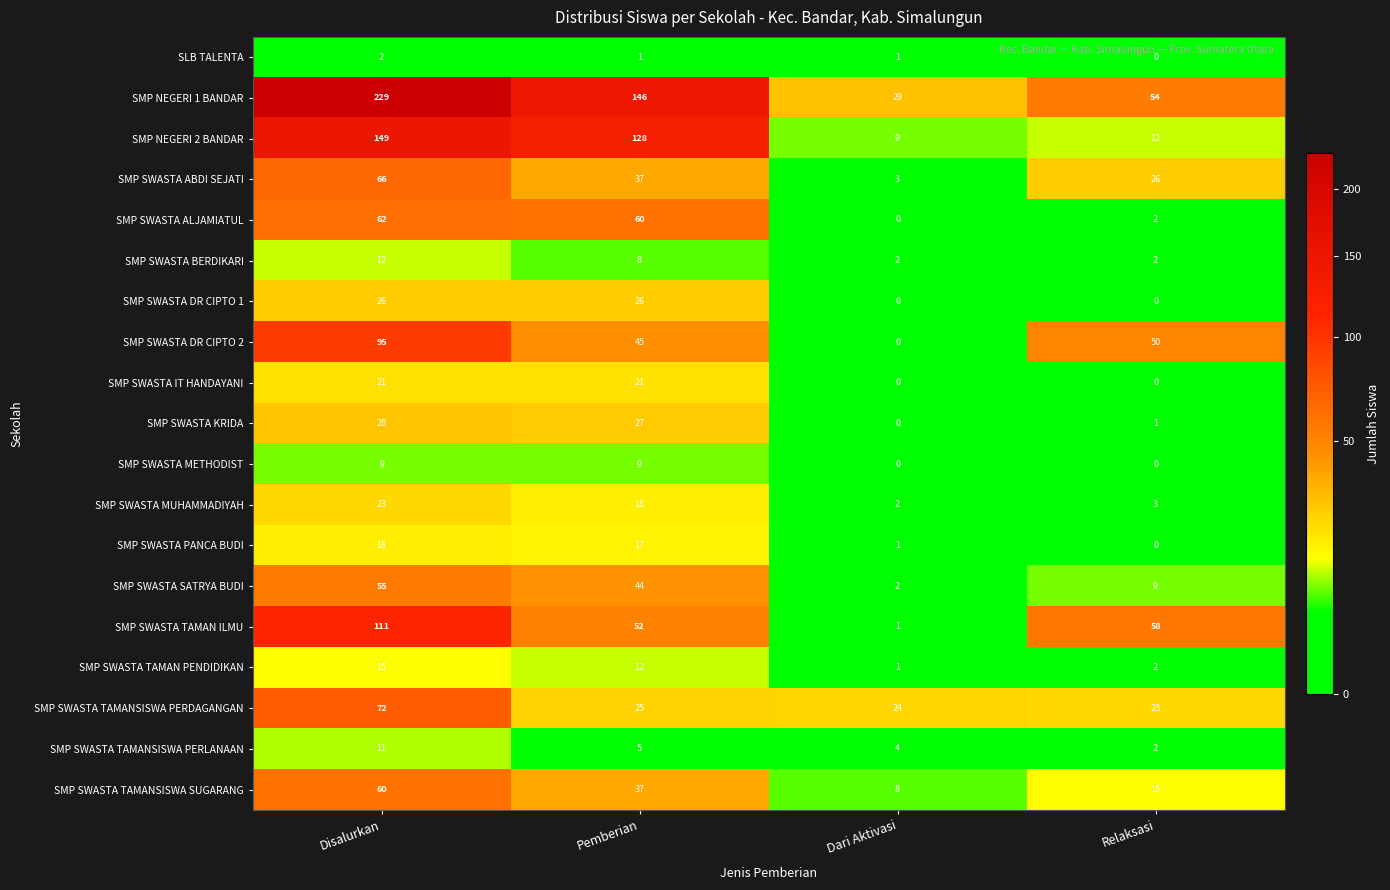

Which series changed the most between Disalurkan and Dari Aktivasi?

SMP NEGERI 1 BANDAR